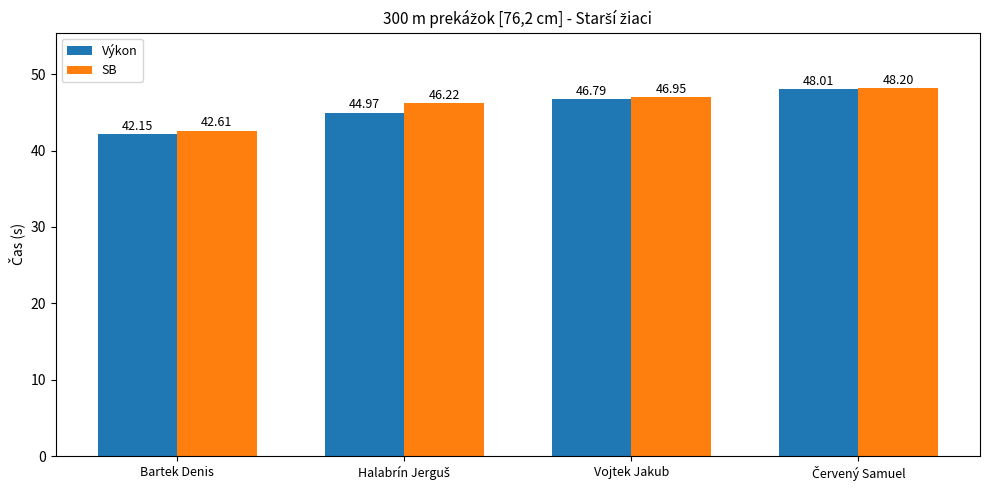

At which category does the chart reach its minimum across all series?

Bartek Denis